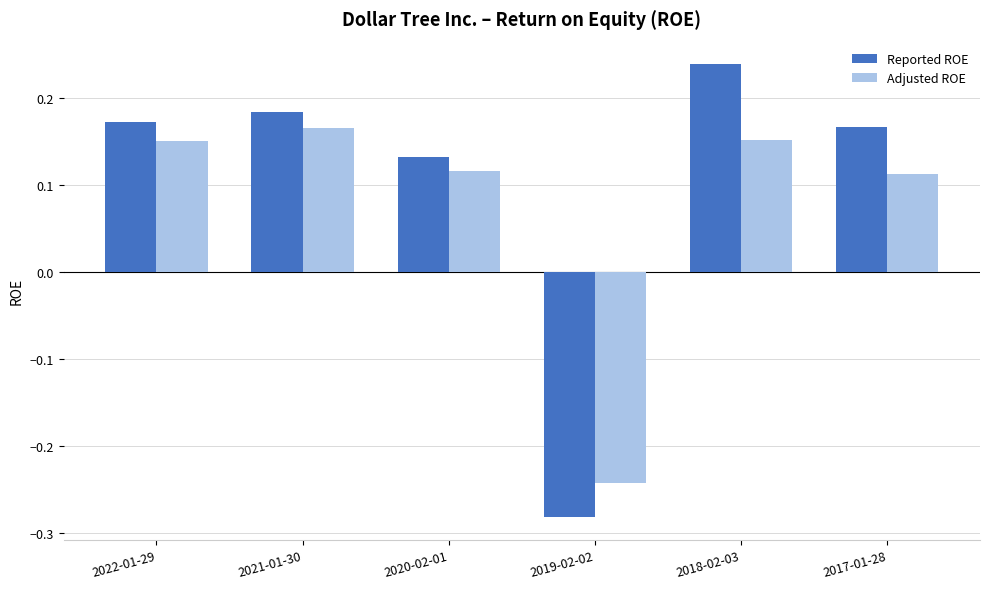

What is the sum of the Reported ROE values at 2022-01-29 and 2020-02-01?

0.3